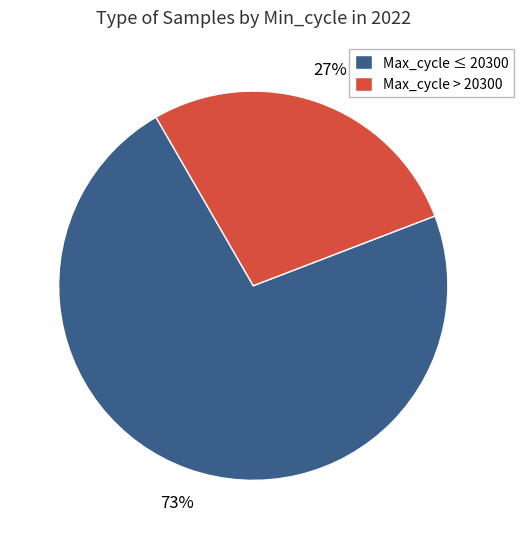

Which category has the biggest portion of the pie?

Max_cycle ≤ 20300